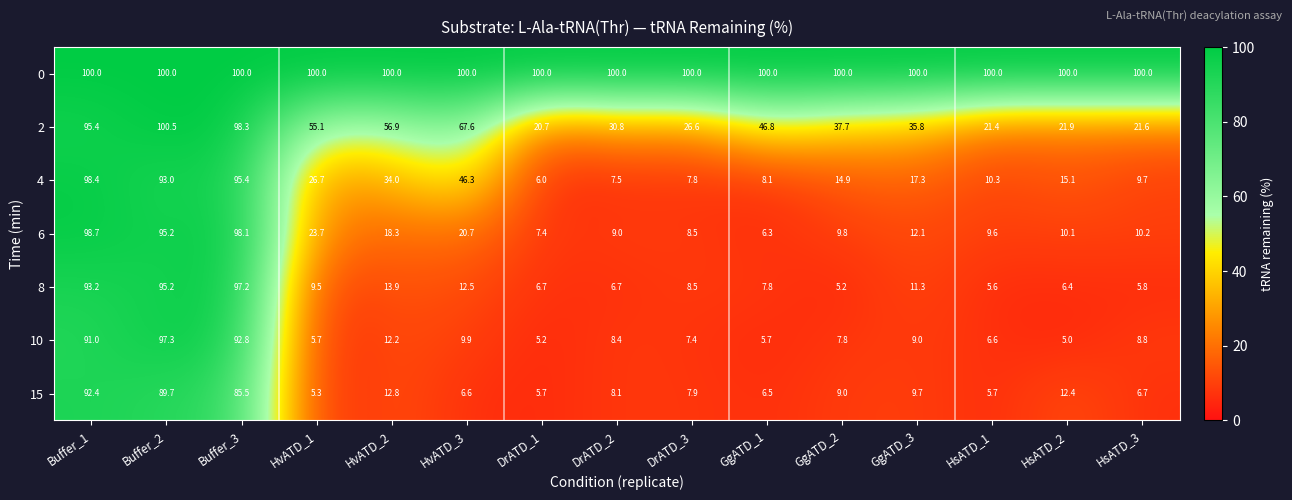

What is the average value of the 10 series?

24.9